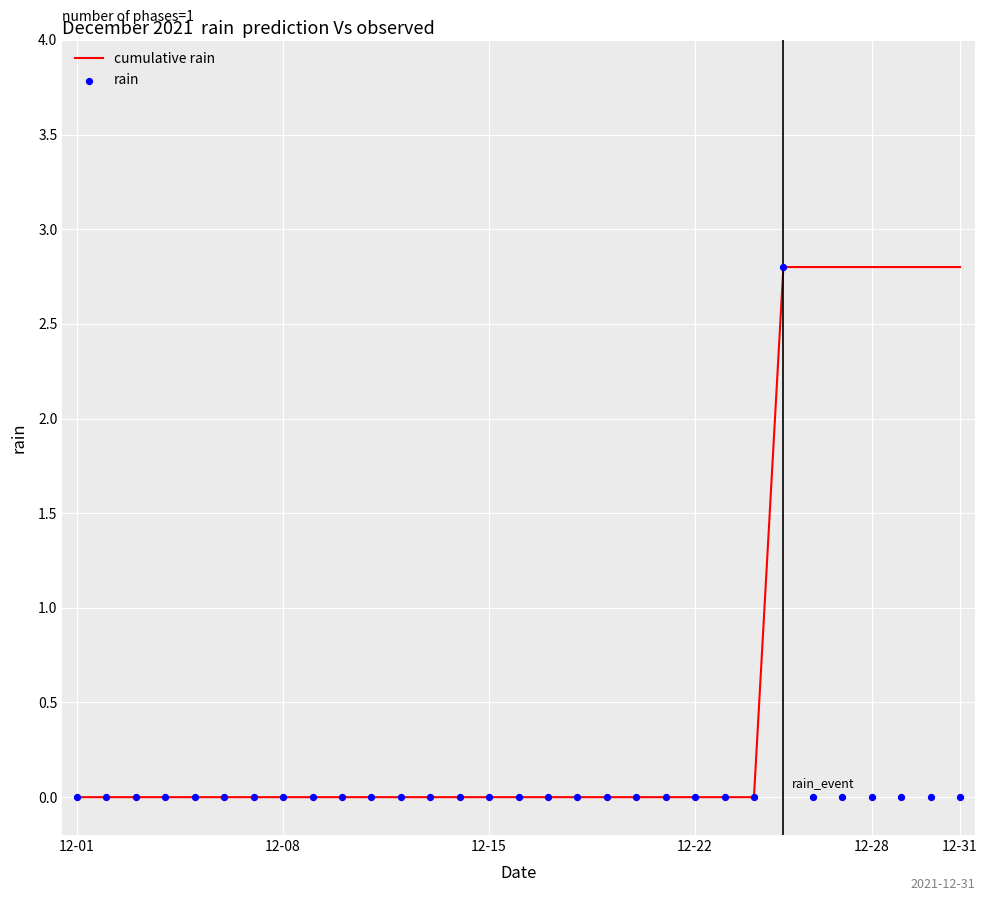

At which category is the sum across all series the highest?

24